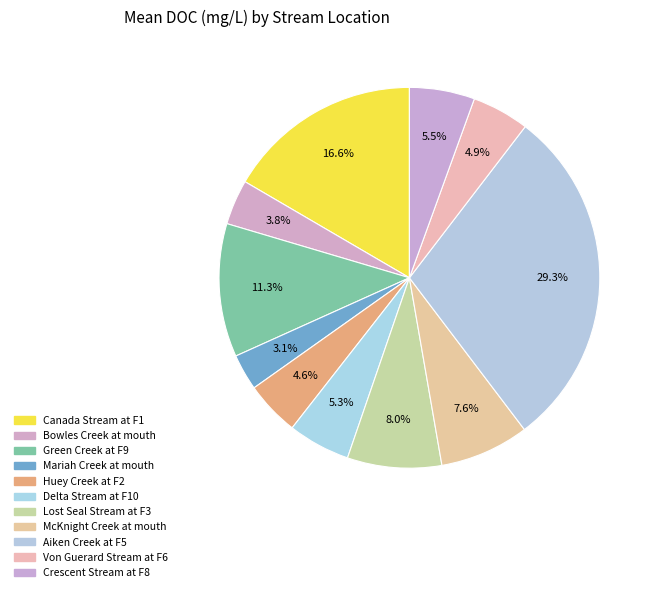

How many segments does this pie chart have?

11